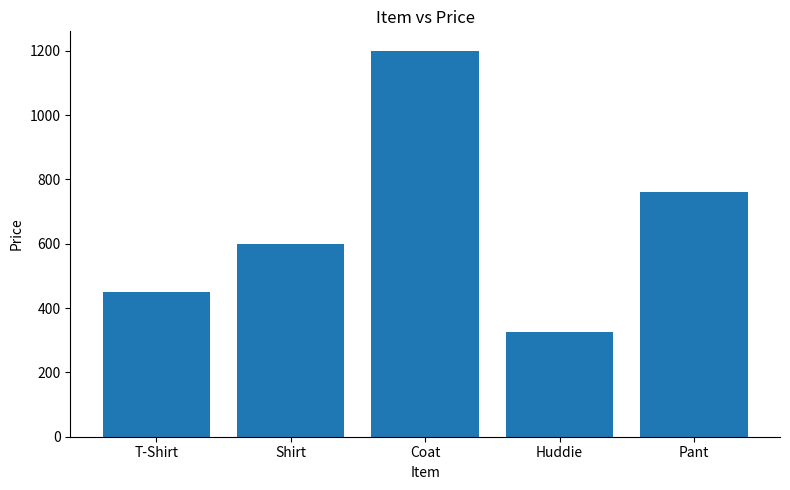

What is the value of the 3rd bar from the left?

1200.8